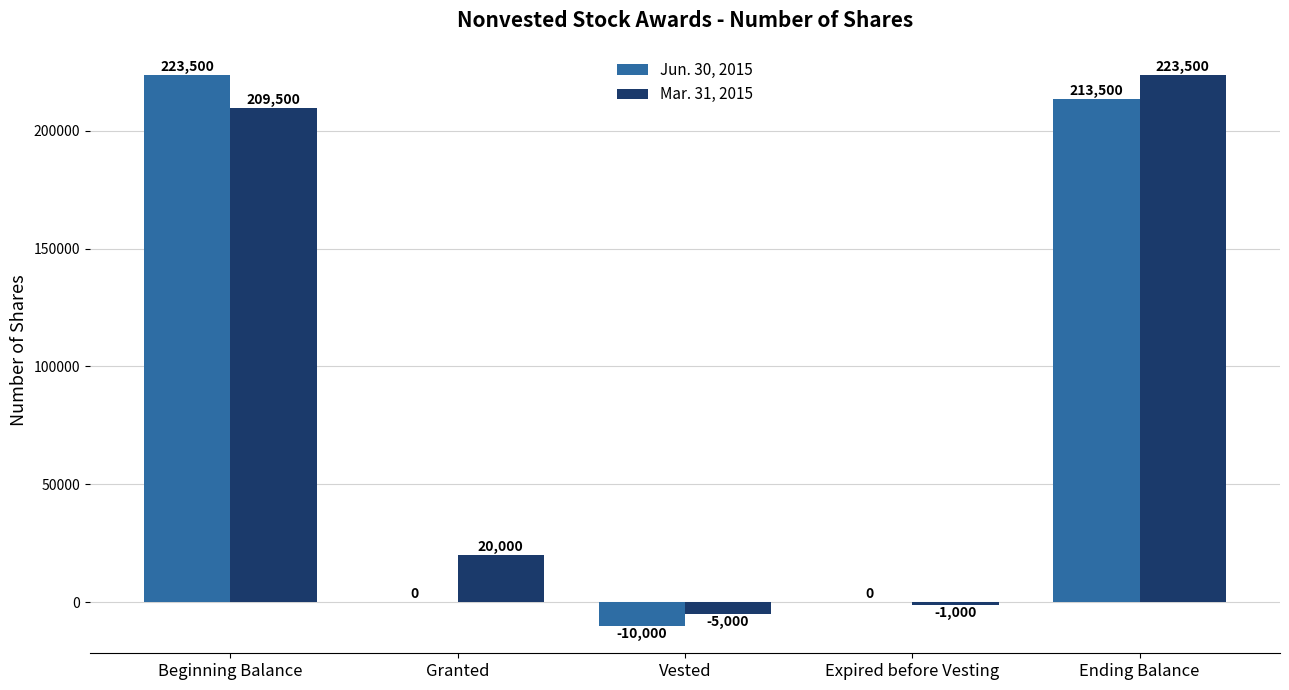

What is the greatest value displayed?

223500